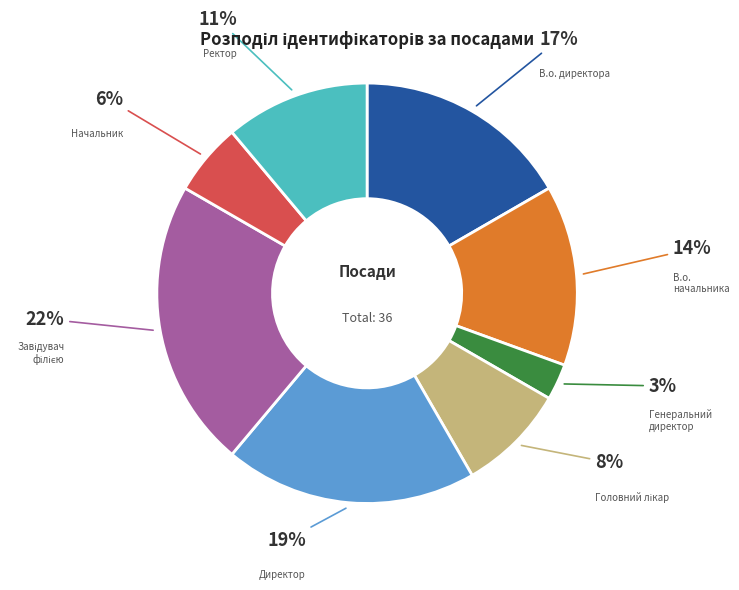

How many segments does this pie chart have?

8